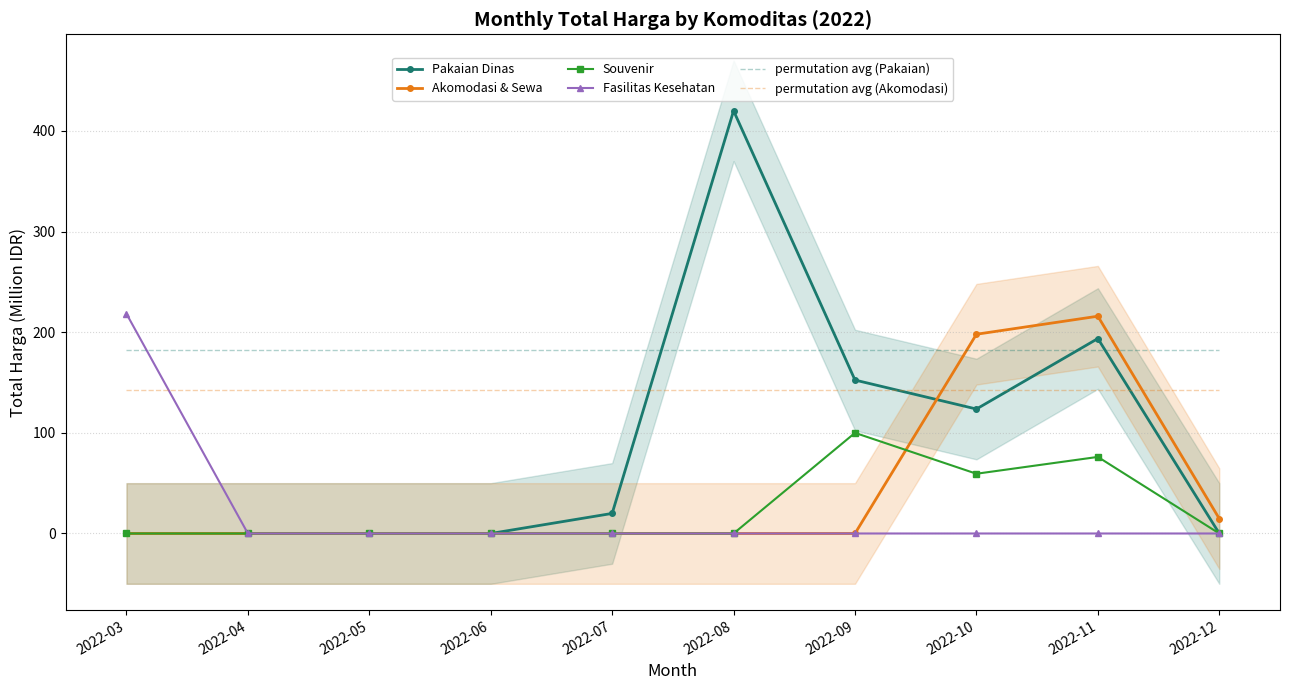

Which label corresponds to the smallest value in the chart?

2022-03